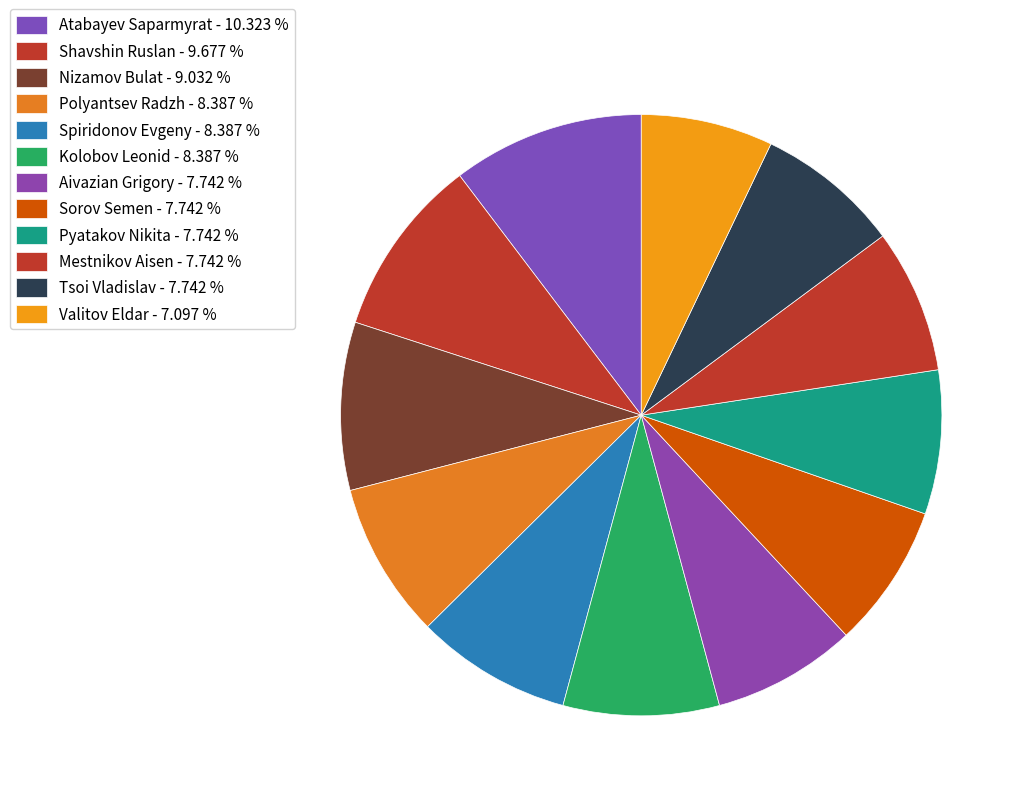

How many slices are in this pie chart?

12